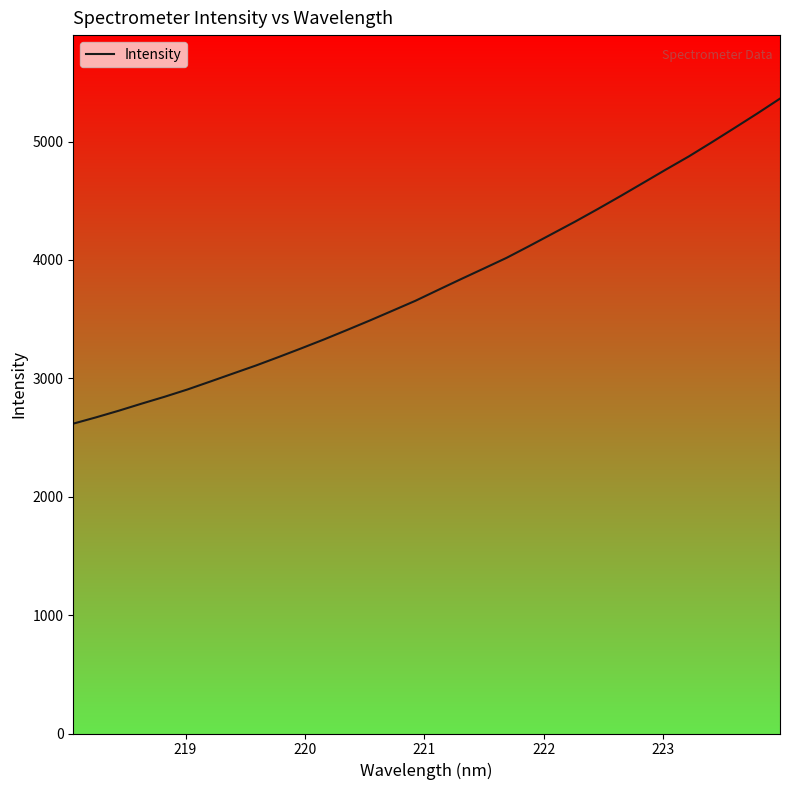

What is the smallest value displayed?

2617.6